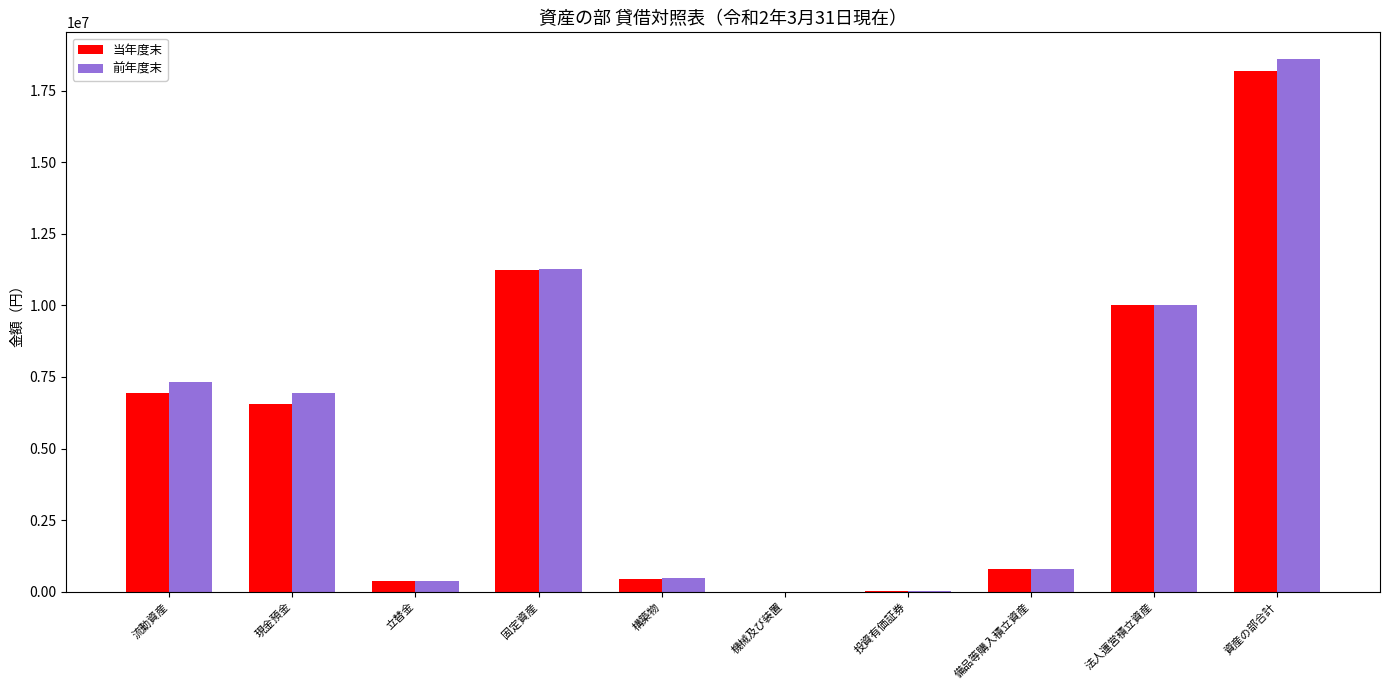

How many groups of bars are there?

10